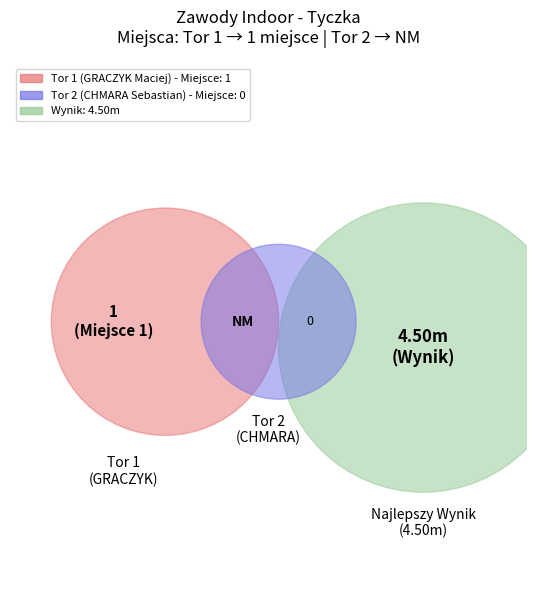

To the nearest percent, what is the difference between the Tor 2 (CHMARA) and Tor 1 (GRACZYK) slice percentages?

100%